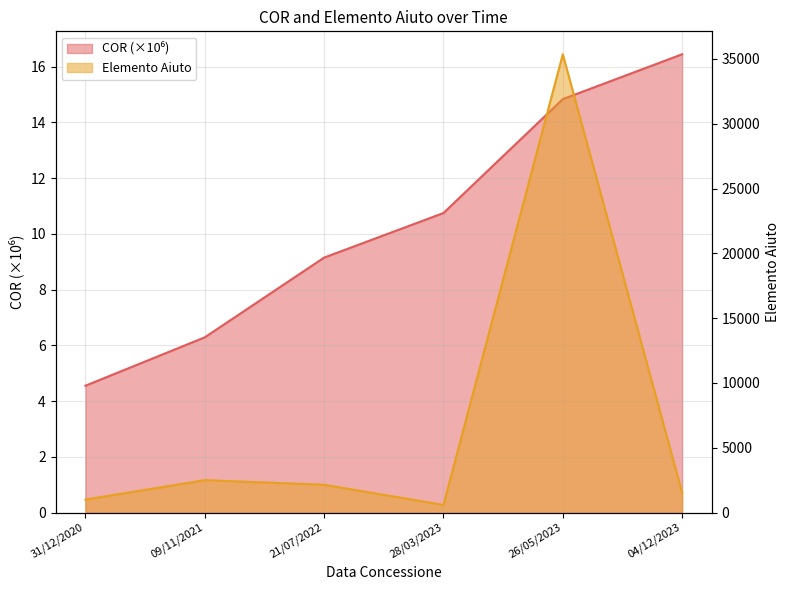

True or false: Elemento Aiuto has more than 0 interior local peaks.

True